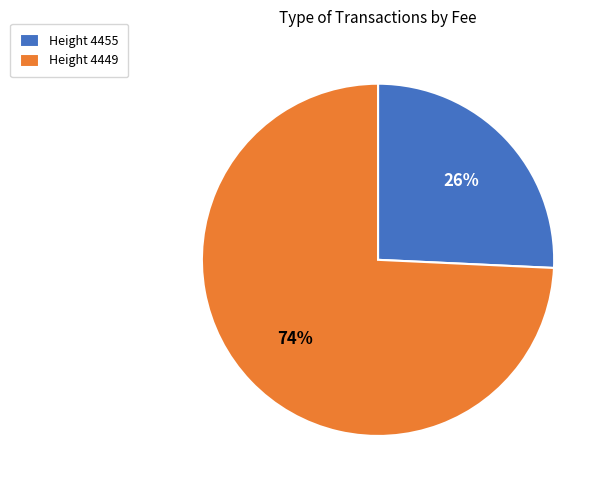

What percentage is the Height 4449 slice, to the nearest percent?

74%